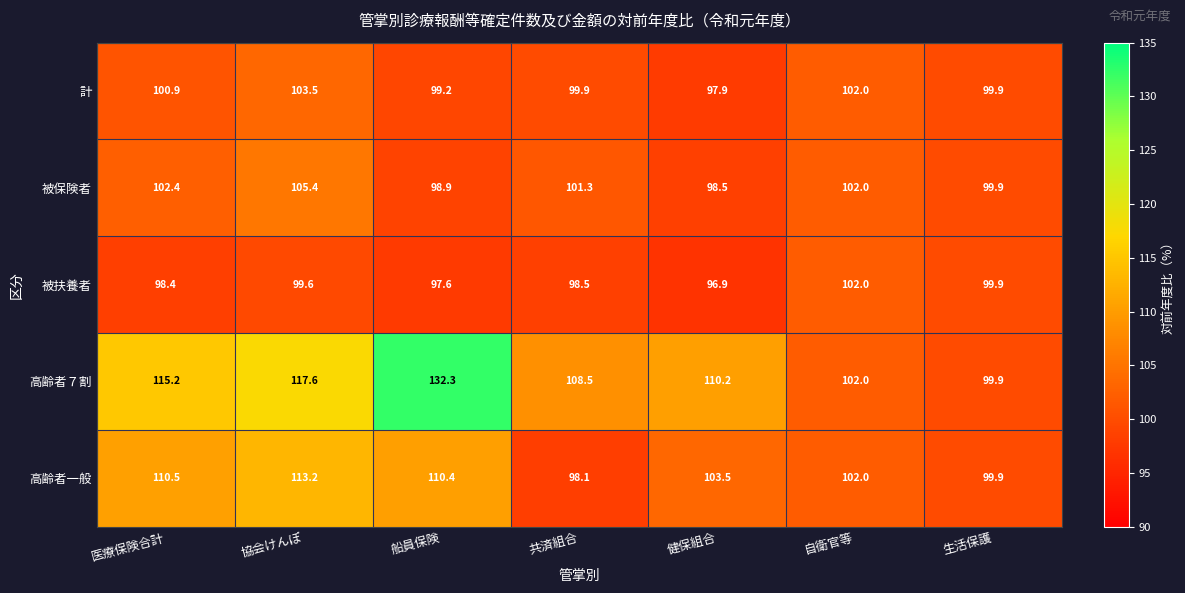

What is the difference between the maximum and minimum values in the 被保険者 series?

6.9